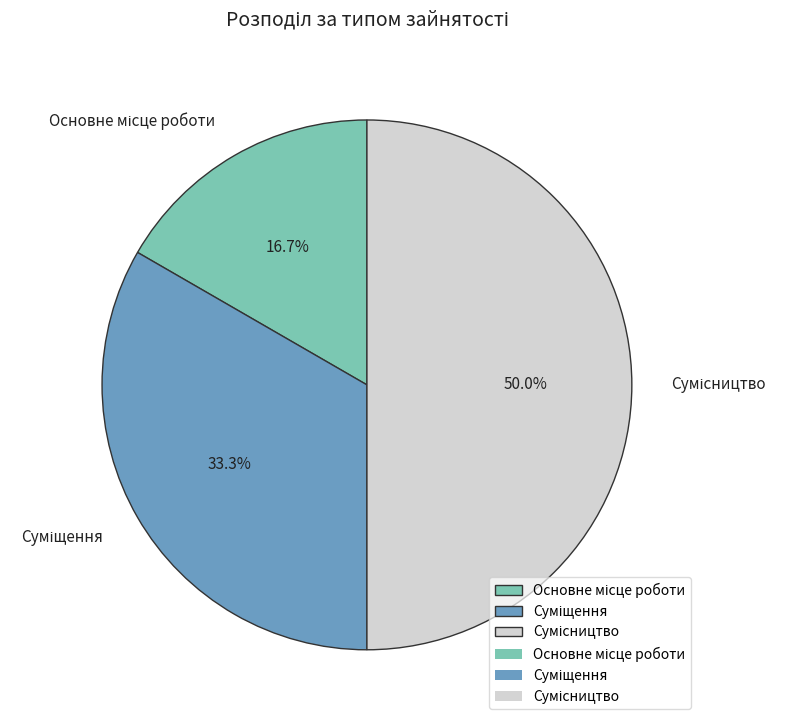

How many slices are in this pie chart?

3